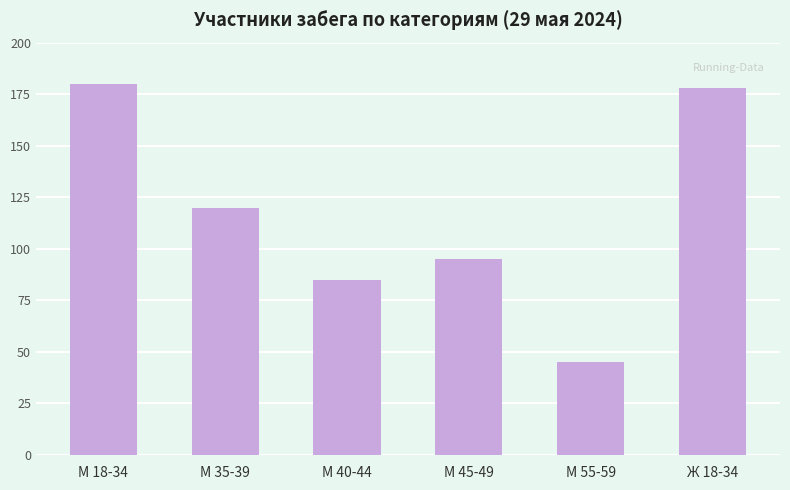

Reading left to right, list all the values displayed in this chart.

М 18-34=180	М 35-39=120	М 40-44=85	М 45-49=95	М 55-59=45	Ж 18-34=178